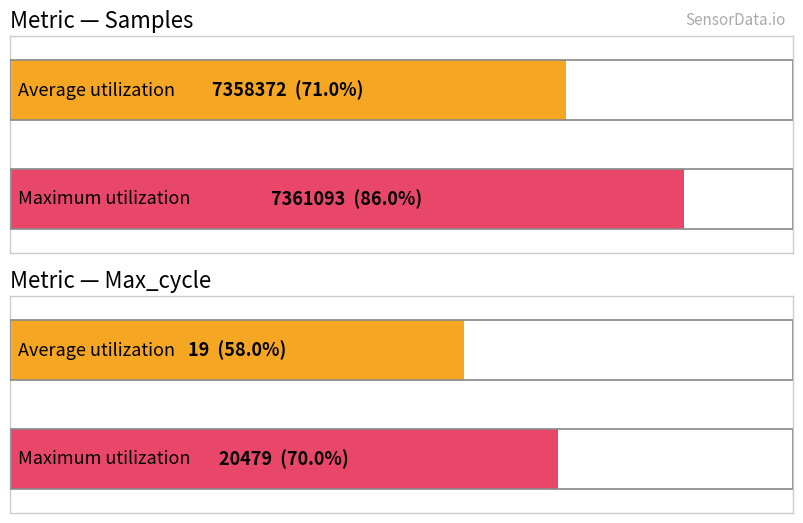

What are all the series names shown in the legend?

Average, Maximum